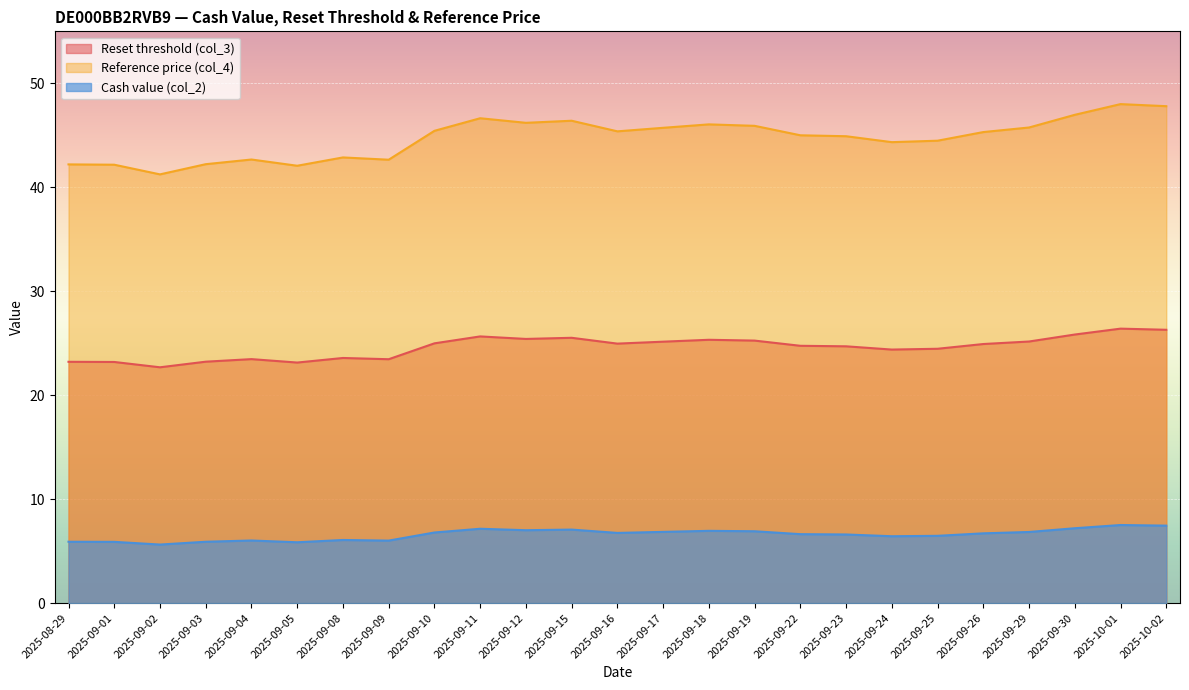

Is it true that Reference price (col_4) equals 42.7 at 2025-09-04?

True